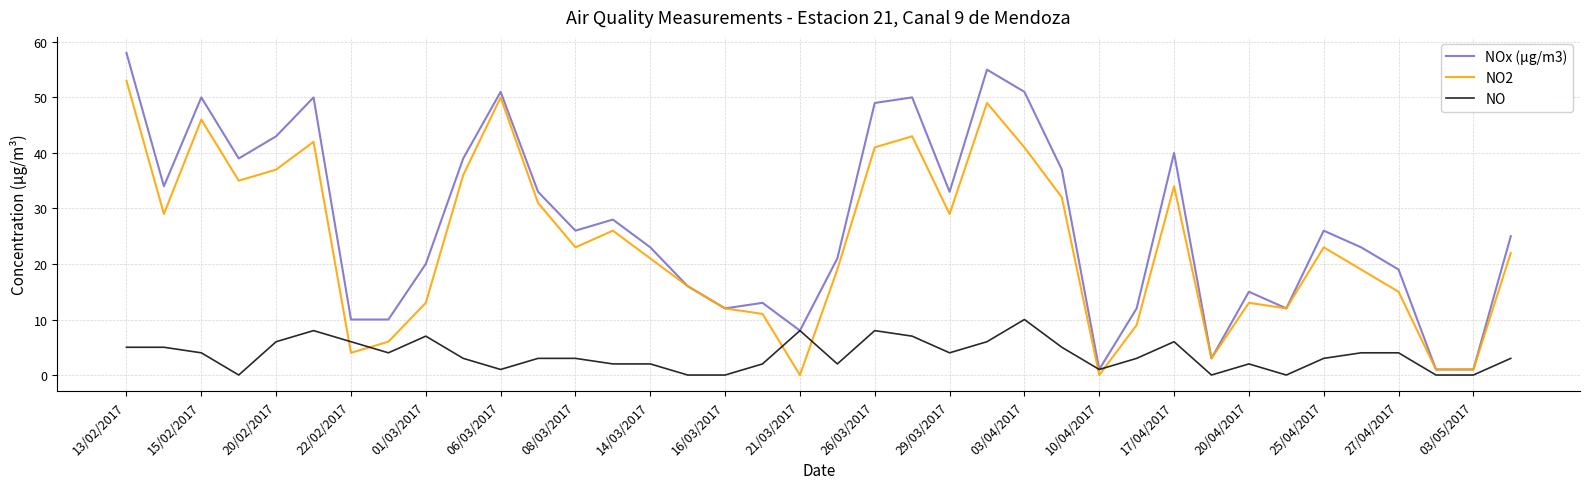

What is the average value of the NOx (µg/m3) series?

27